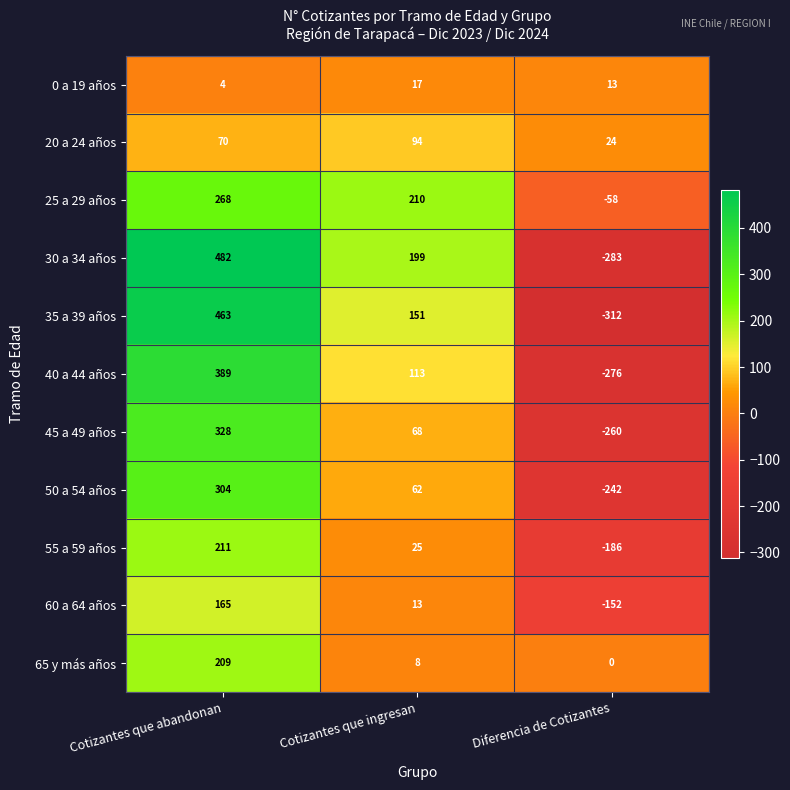

At which label is 35 a 39 años closest to 75?

Cotizantes que ingresan